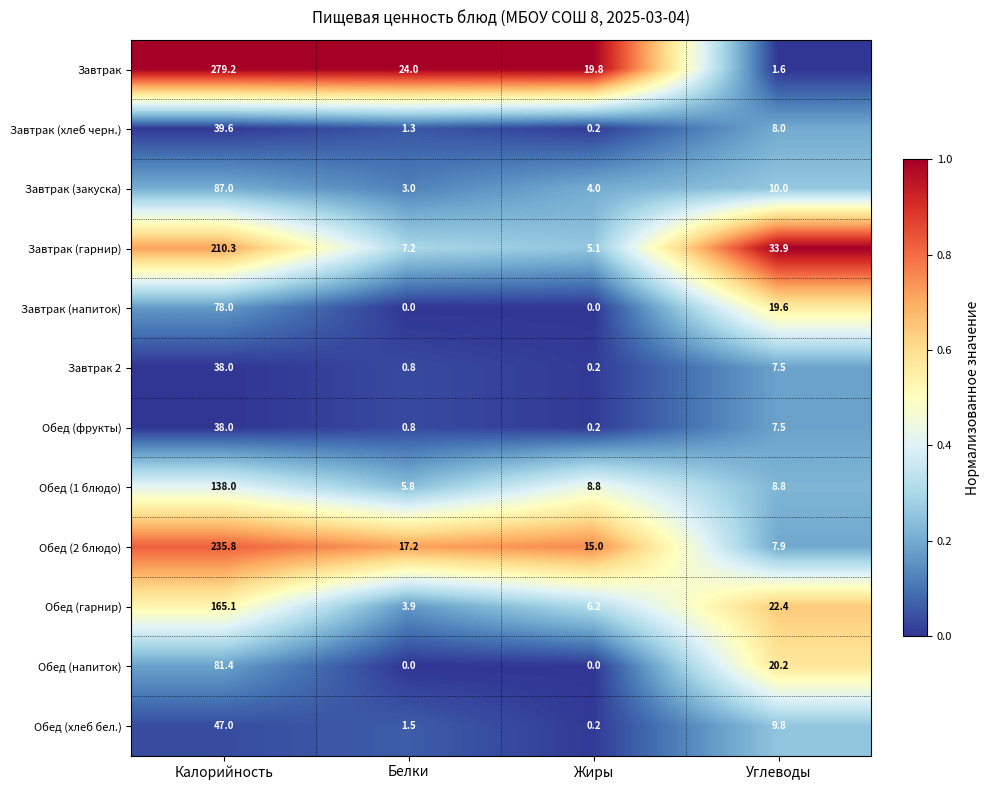

What is the spread (max minus min) of values at Жиры?

19.8